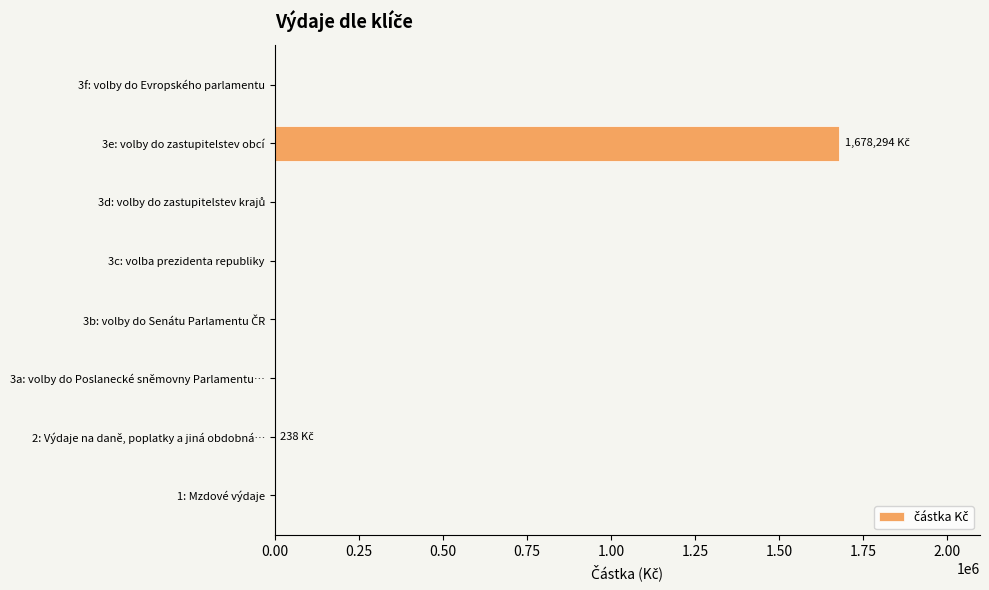

The value at 3c: volba prezidenta republiky is 0. True or false?

True